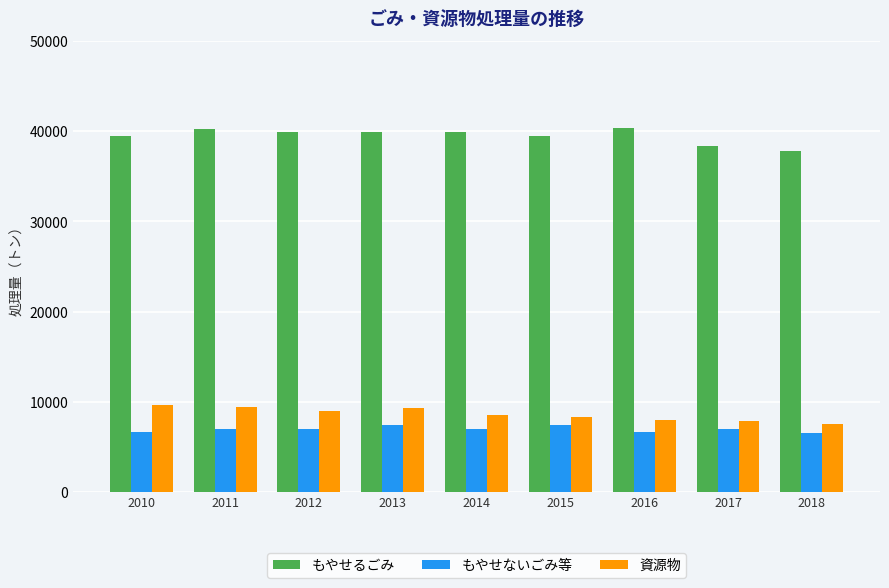

Which series has the largest range (max minus min)?

もやせるごみ